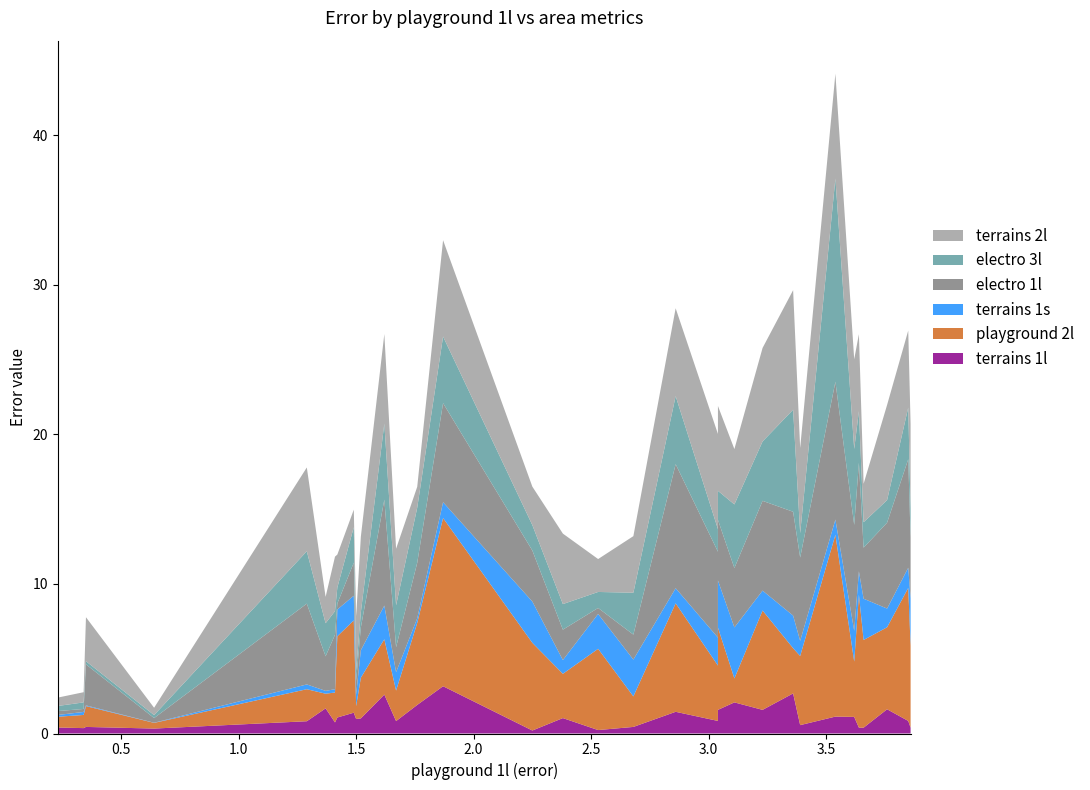

Reading left to right, what are all the values shown in this chart?

terrains 1l: 0.23=0.4	0.34=0.4	0.35=0.4	0.64=0.3	1.29=0.8	1.37=1.7	1.41=0.7	1.42=1.1	1.49=1.4	1.5=1.0	1.52=1.0	1.62=2.6	1.67=0.8	1.76=1.9	1.87=3.2	2.25=0.2	2.38=1.0	2.53=0.2	2.68=0.4	2.86=1.4	3.04=0.8	3.04=1.6	3.11=2.1	3.23=1.6	3.36=2.7	3.39=0.6	3.54=1.1	3.62=1.1	3.64=0.4	3.66=0.4	3.76=1.6	3.85=0.8	3.86=0.4
playground 2l: 0.23=0.7	0.34=0.9	0.35=1.4	0.64=0.4	1.29=2.1	1.37=1.0	1.41=2.0	1.42=5.4	1.49=6.2	1.5=0.9	1.52=2.7	1.62=3.7	1.67=2.0	1.76=5.5	1.87=11.2	2.25=5.9	2.38=3.0	2.53=5.4	2.68=2.0	2.86=7.2	3.04=3.7	3.04=5.5	3.11=1.6	3.23=6.6	3.36=3.0	3.39=4.6	3.54=12.2	3.62=3.7	3.64=8.9	3.66=5.9	3.76=5.5	3.85=8.9	3.86=5.5
terrains 1s: 0.23=0.1	0.34=0.2	0.35=0.1	0.64=0.0	1.29=0.3	1.37=0.2	1.41=0.2	1.42=1.8	1.49=1.6	1.5=0.8	1.52=1.8	1.62=2.2	1.67=1.2	1.76=0.3	1.87=1.1	2.25=2.8	2.38=0.9	2.53=2.3	2.68=2.5	2.86=1.0	3.04=1.9	3.04=3.1	3.11=3.4	3.23=1.3	3.36=2.2	3.39=1.0	3.54=1.0	3.62=2.0	3.64=1.6	3.66=2.8	3.76=1.2	3.85=1.4	3.86=3.1
electro 1l: 0.23=0.3	0.34=0.2	0.35=2.7	0.64=0.3	1.29=5.4	1.37=2.3	1.41=3.6	1.42=0.4	1.49=2.2	1.5=0.9	1.52=1.5	1.62=7.1	1.67=1.7	1.76=3.7	1.87=6.6	2.25=3.4	2.38=2.0	2.53=0.4	2.68=1.7	2.86=8.3	3.04=5.7	3.04=4.0	3.11=4.0	3.23=6.0	3.36=6.9	3.39=5.6	3.54=9.2	3.62=7.1	3.64=7.2	3.66=3.4	3.76=5.7	3.85=7.2	3.86=4.0
electro 3l: 0.23=0.3	0.34=0.4	0.35=0.2	0.64=0.2	1.29=3.5	1.37=2.2	1.41=1.6	1.42=1.1	1.49=2.4	1.5=0.7	1.52=1.0	1.62=5.1	1.67=2.8	1.76=3.7	1.87=4.5	2.25=1.7	2.38=1.7	2.53=1.1	2.68=2.8	2.86=4.5	3.04=1.5	3.04=1.9	3.11=4.2	3.23=4.0	3.36=6.8	3.39=1.6	3.54=13.6	3.62=5.1	3.64=3.5	3.66=1.7	3.76=1.5	3.85=3.5	3.86=1.9
terrains 2l: 0.23=0.6	0.34=0.7	0.35=2.9	0.64=0.5	1.29=5.6	1.37=1.8	1.41=3.6	1.42=2.2	1.49=1.2	1.5=3.6	1.52=5.0	1.62=6.0	1.67=3.8	1.76=1.4	1.87=6.4	2.25=2.6	2.38=4.7	2.53=2.2	2.68=3.8	2.86=5.9	3.04=6.4	3.04=5.7	3.11=3.7	3.23=6.2	3.36=8.0	3.39=5.7	3.54=7.0	3.62=6.0	3.64=5.2	3.66=2.6	3.76=6.4	3.85=5.2	3.86=5.7